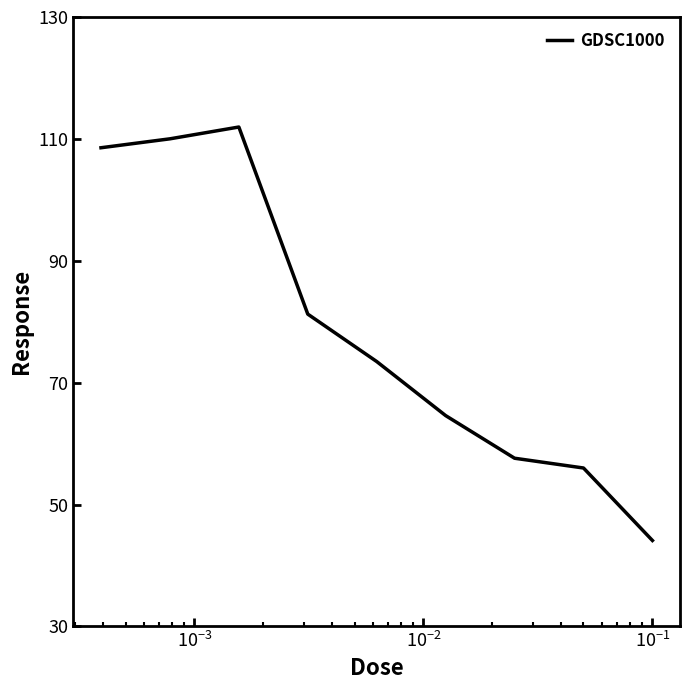

True or false: the data has more than 2 interior local peaks.

False